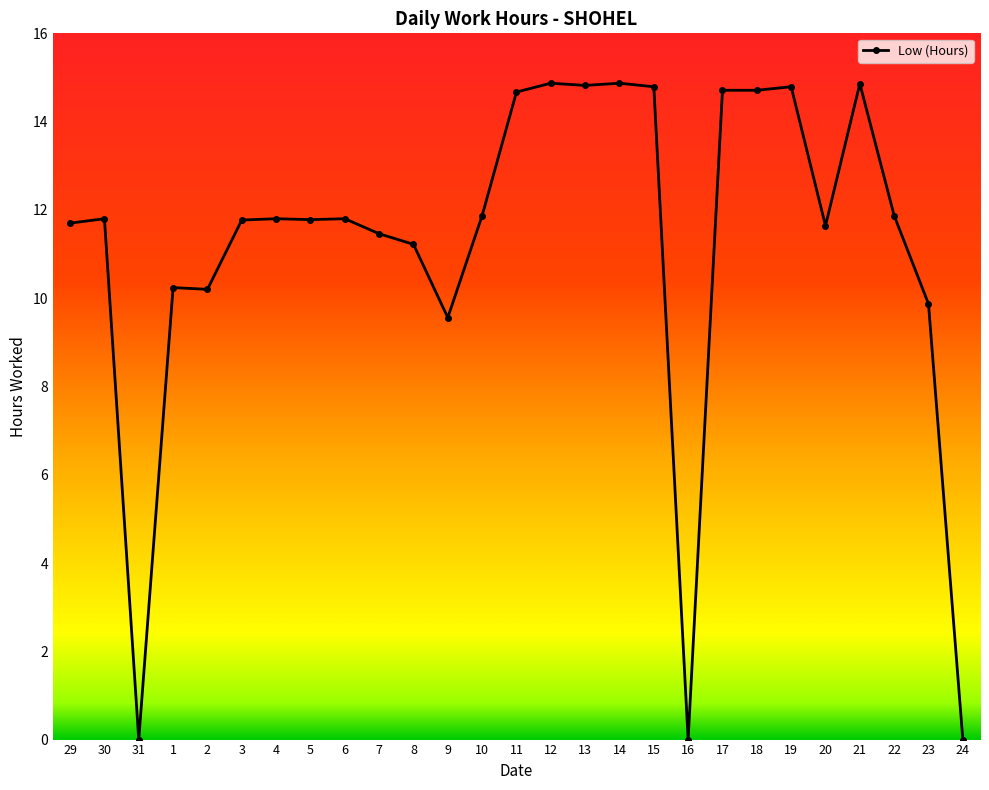

True or false: the data shows 7.6 at 22.

False